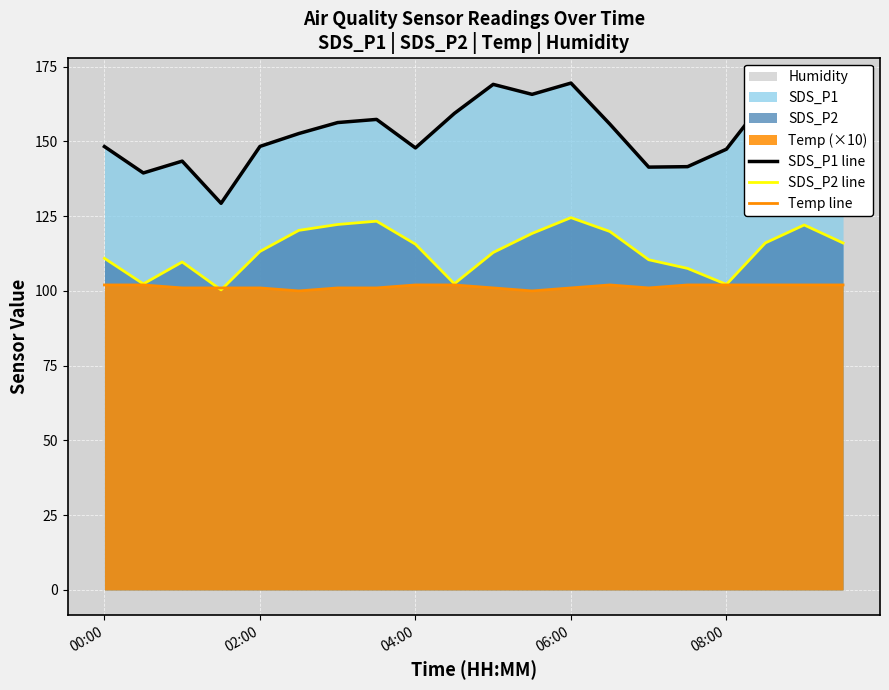

Is the value of SDS_P1 line at 00:00 greater than the value of SDS_P2 line at 11?

Yes